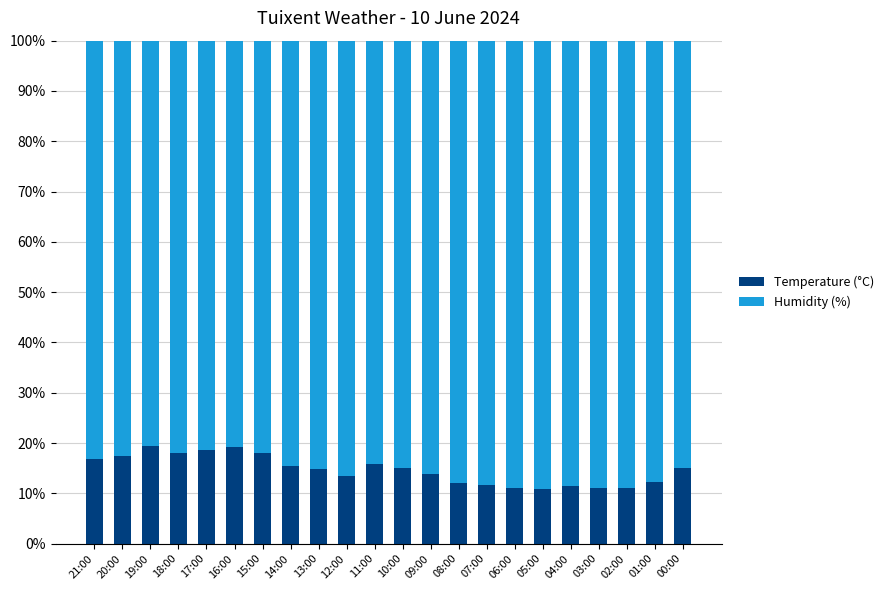

The value of Temperature (°C) at 06:00 is 14.5. True or false?

False